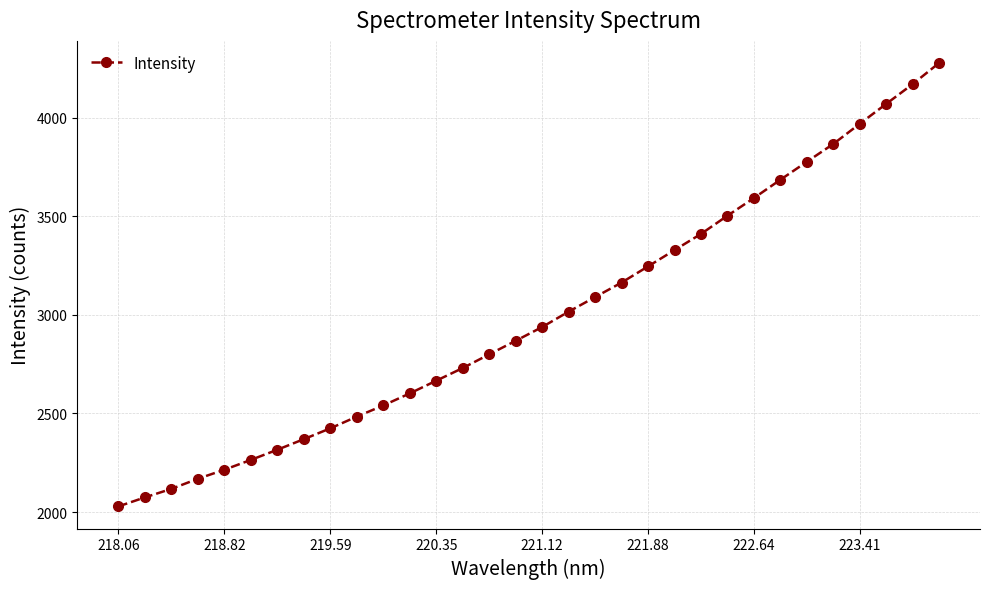

What is the value of the 27th point from the left?

3775.5